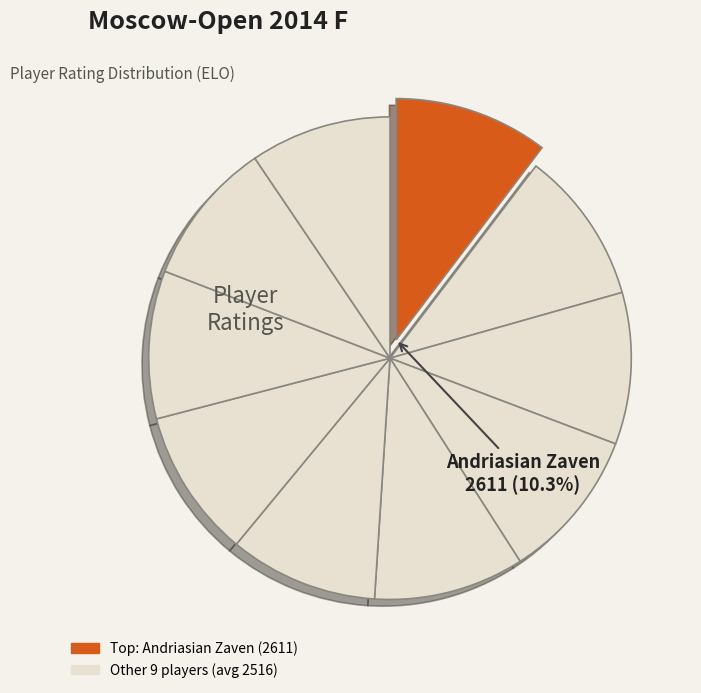

How many slices are in this pie chart?

10